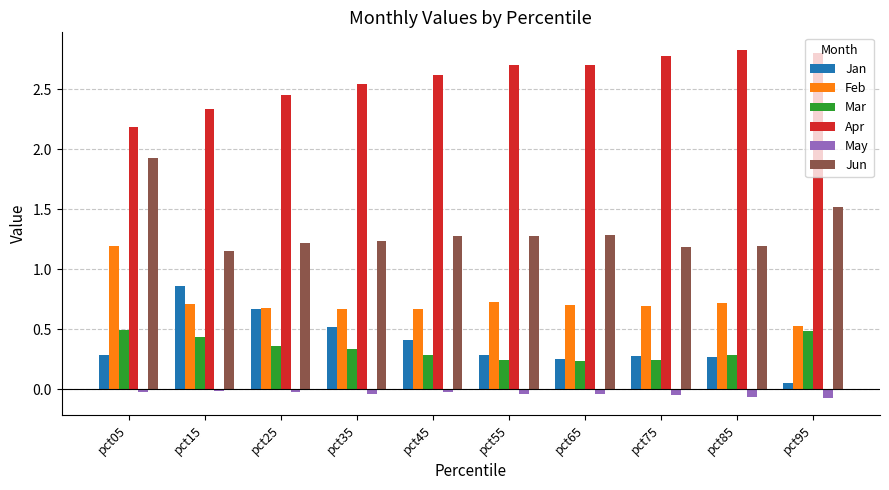

What is the sum of all Feb values?

7.3